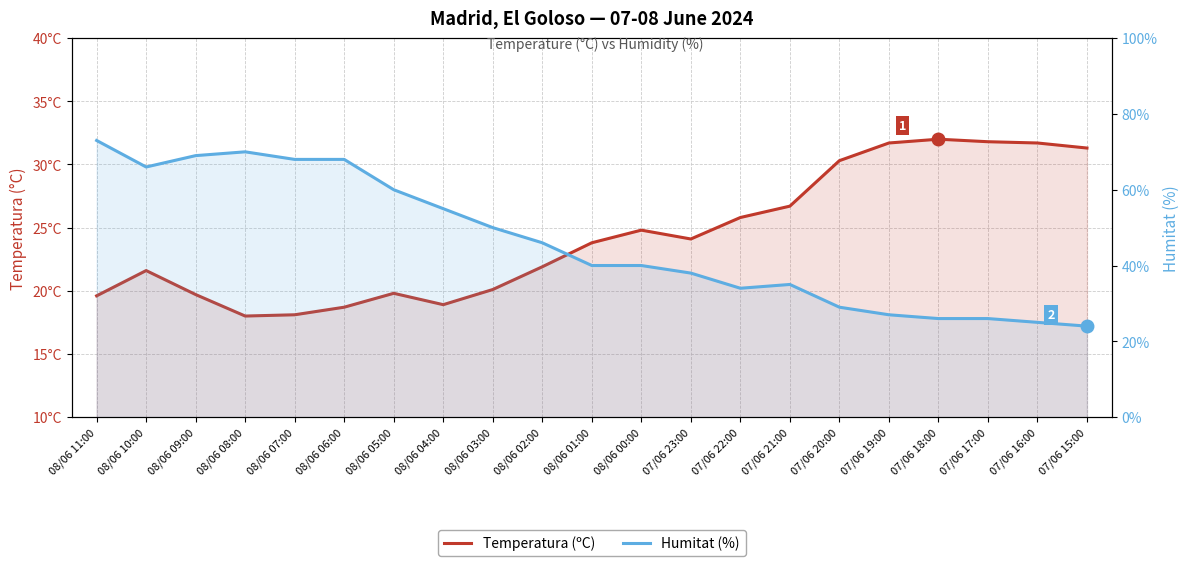

Which series has the largest range (max minus min)?

Humitat (%)